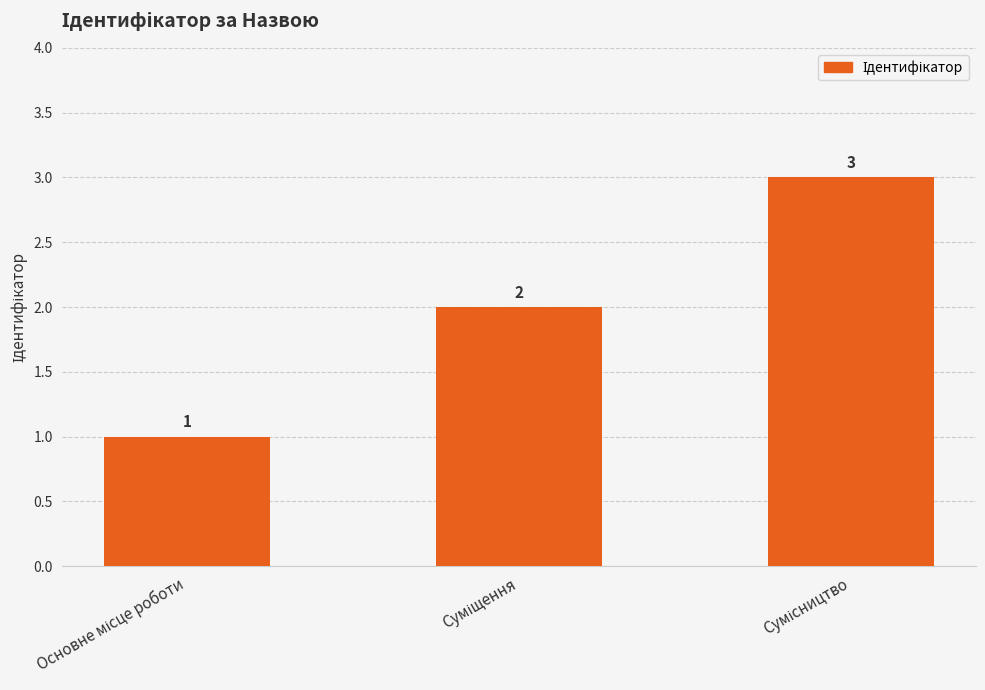

What is the value of the 1st bar from the left?

1